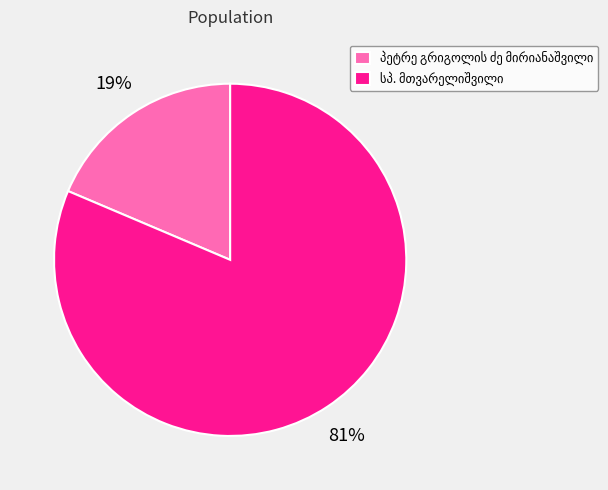

Is there a majority slice in this chart?

Yes